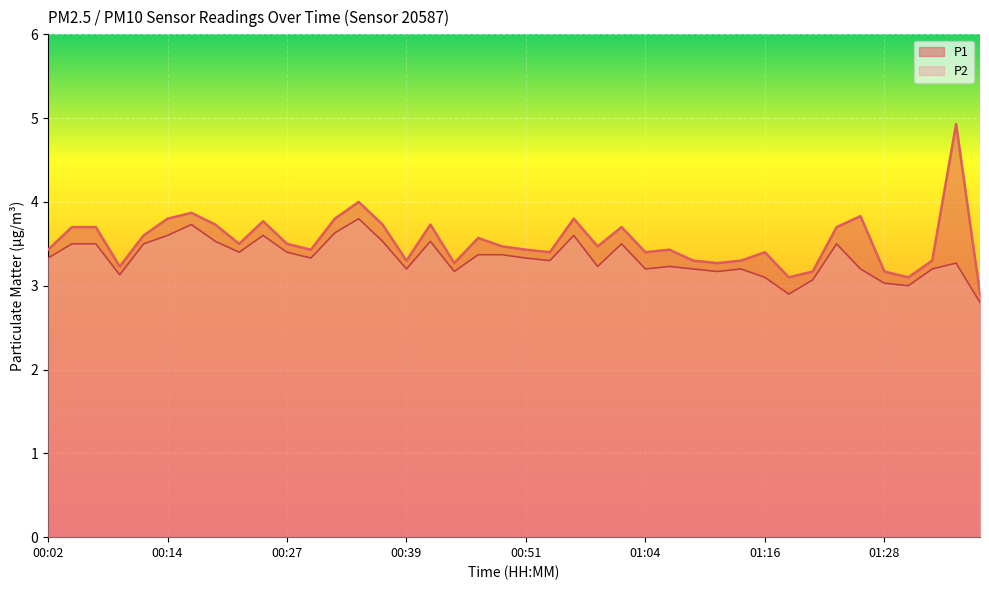

Read the P1 value at 00:59.

3.5